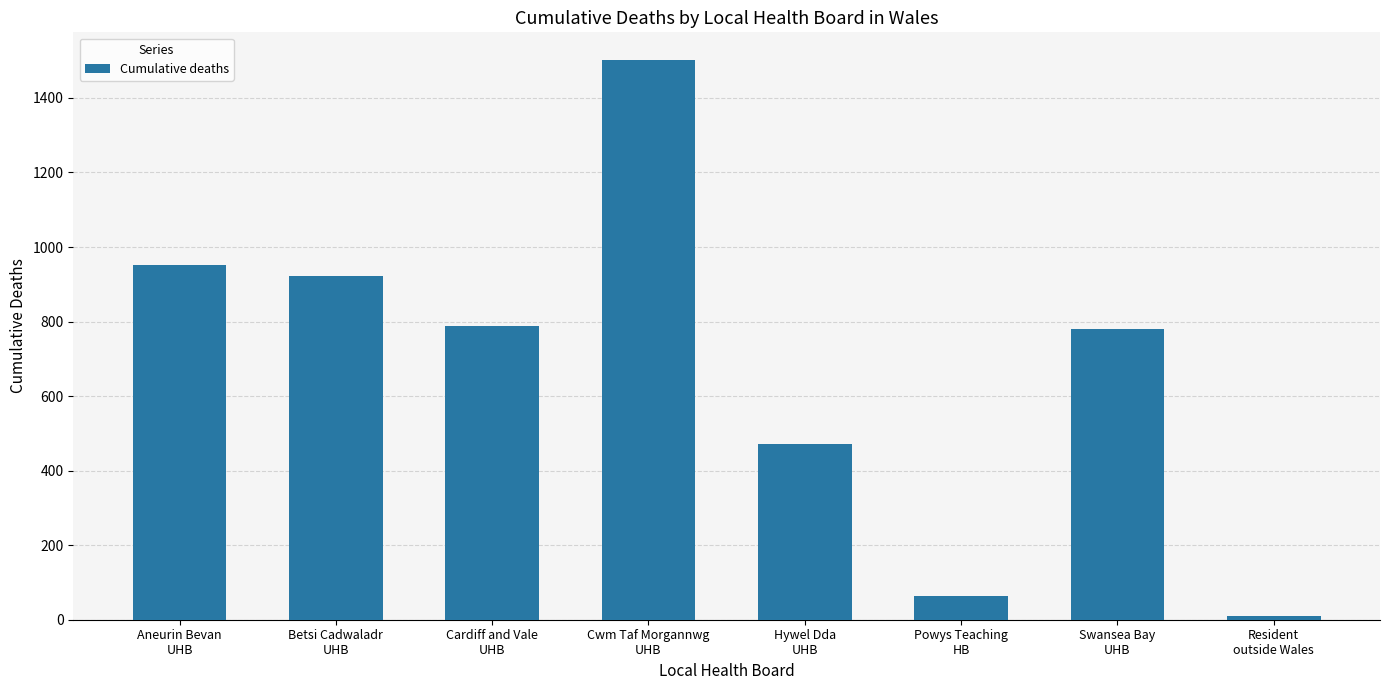

What is the average value?

686